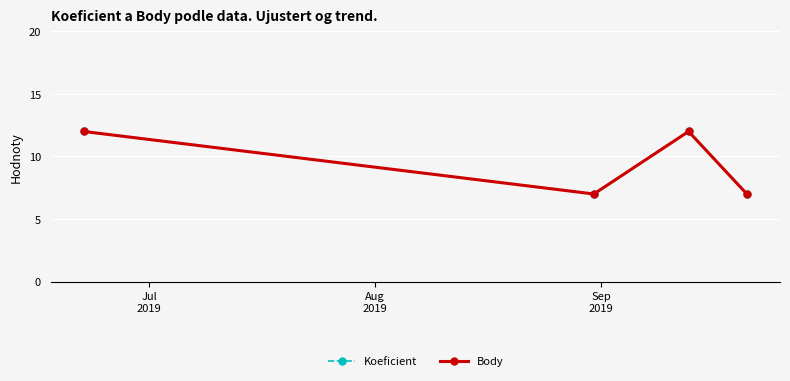

Where is Body nearest to the value 9?

Aug
2019